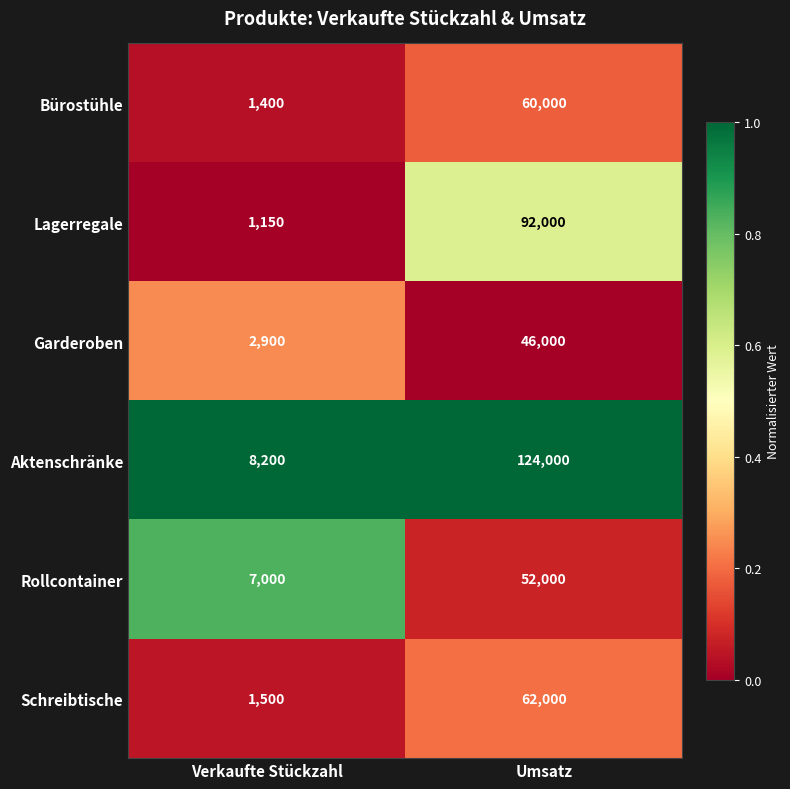

The value of Schreibtische at Umsatz is 62000. True or false?

True